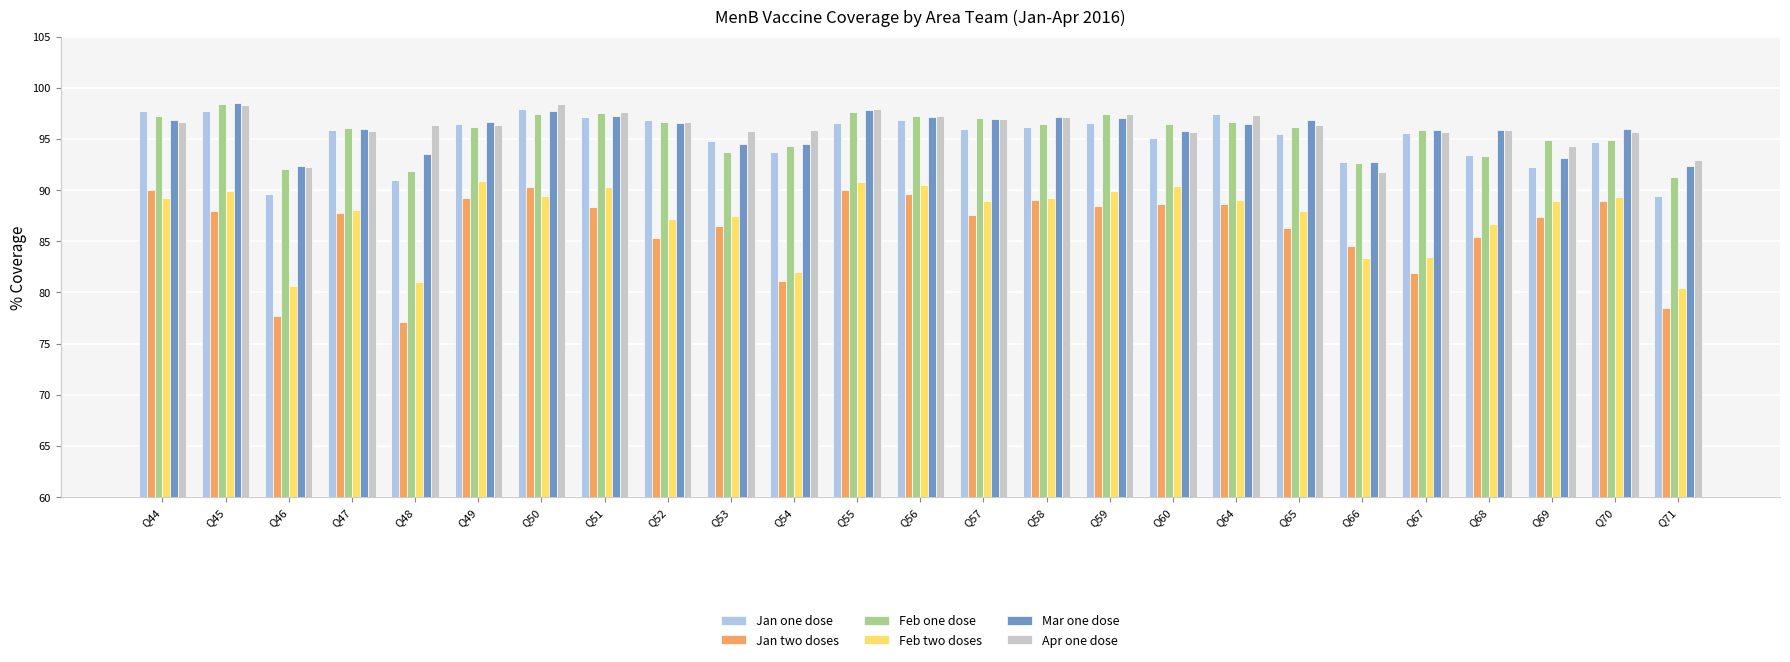

How many data points does each series have?

25